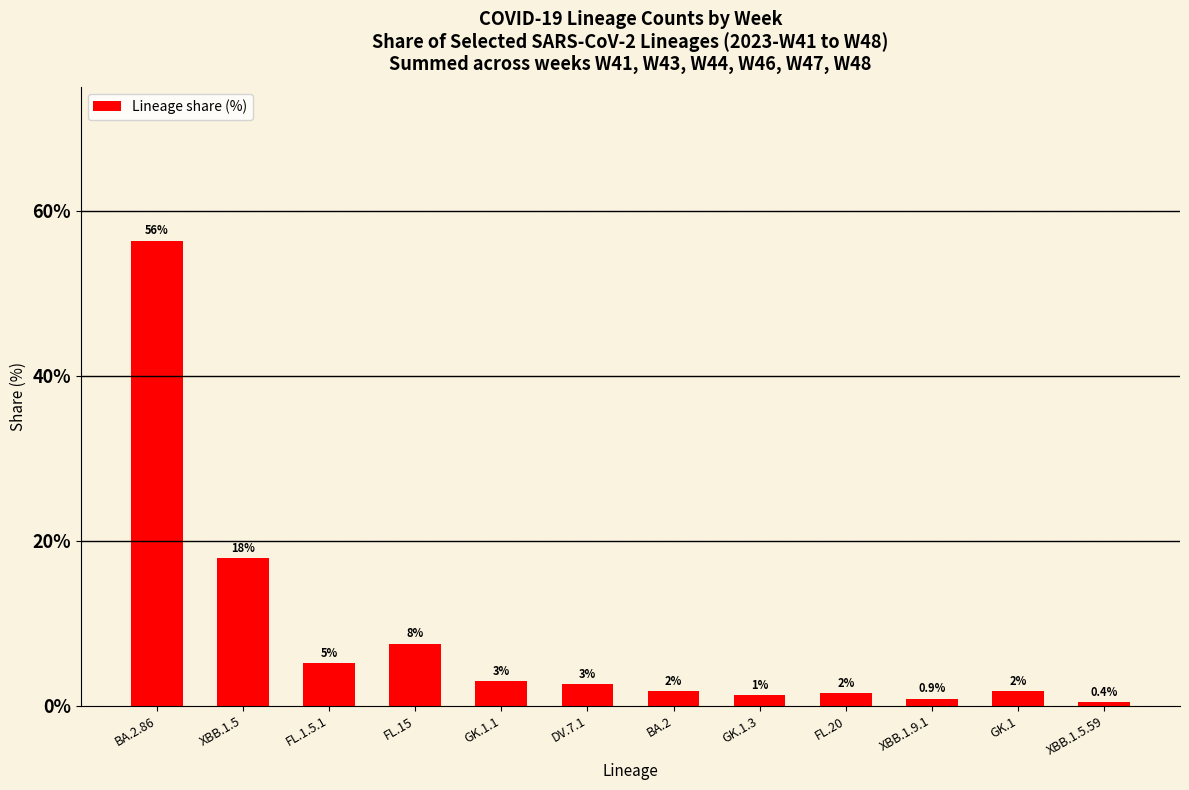

Are the bars horizontal?

No